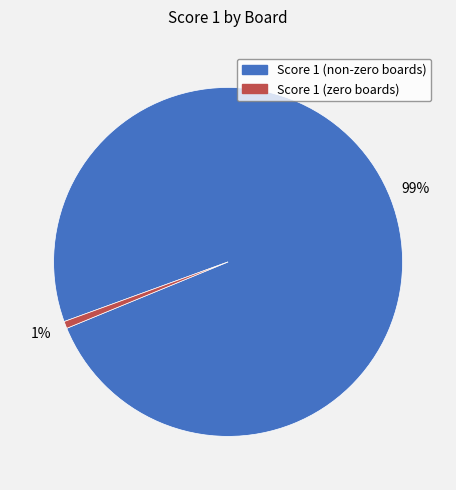

To the nearest percent, what is the average slice percentage?

50%